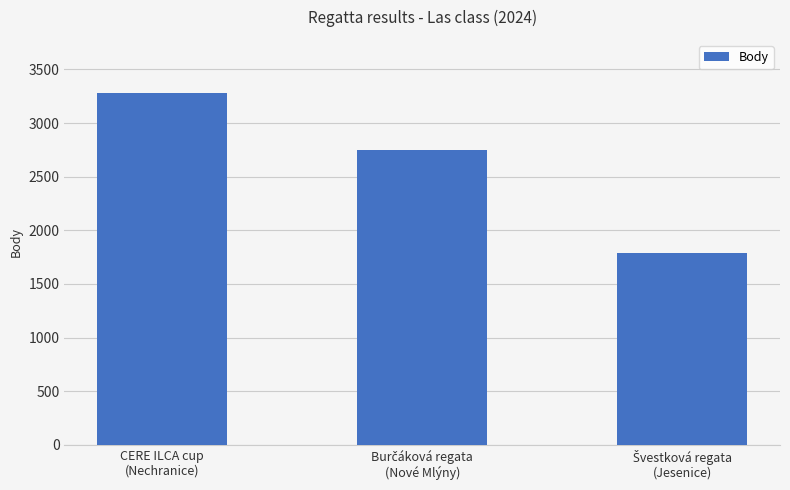

What is the sum of all values?

7819